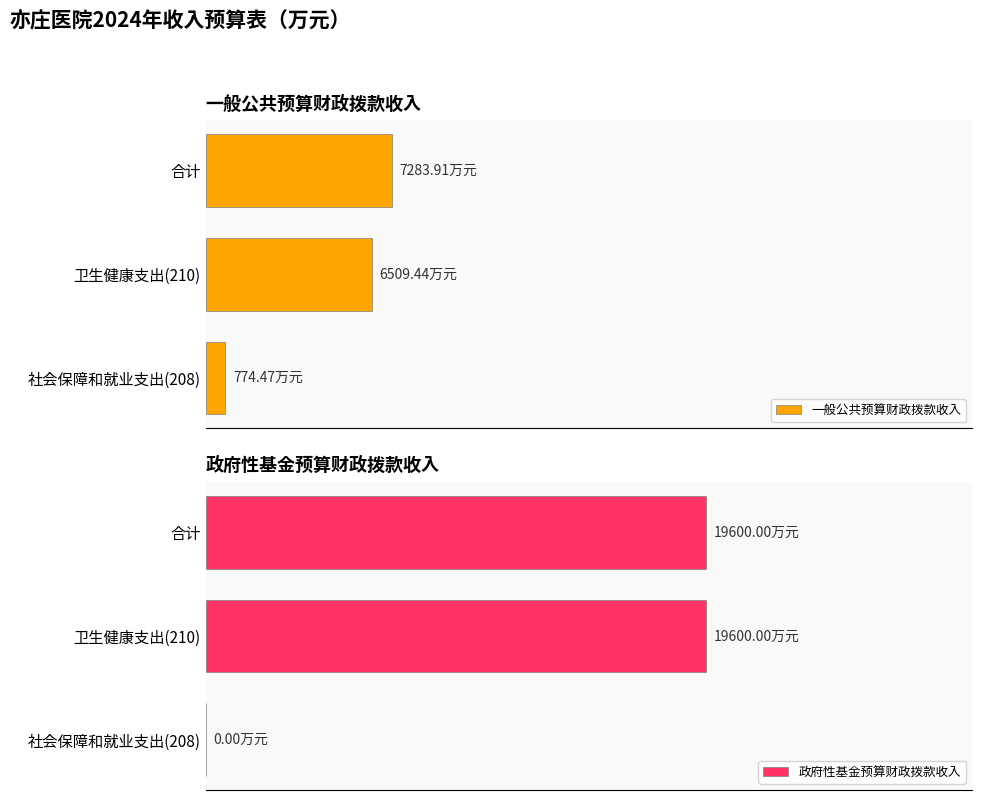

How many categories are shown in the chart?

3